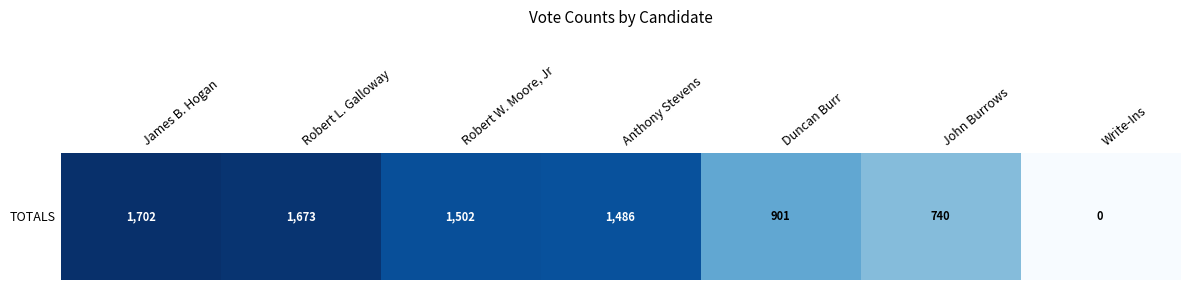

The value at John Burrows is 365. True or false?

False